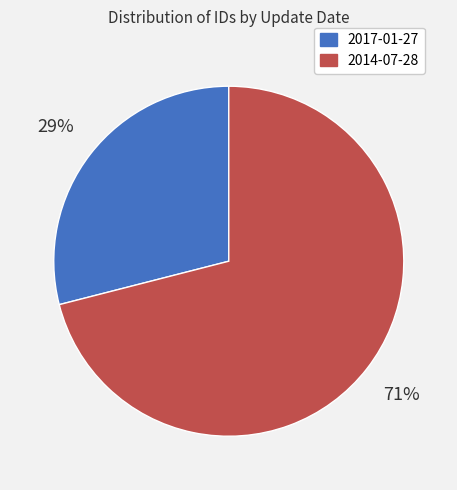

To the nearest percent, what portion does 2017-01-27 represent?

29%